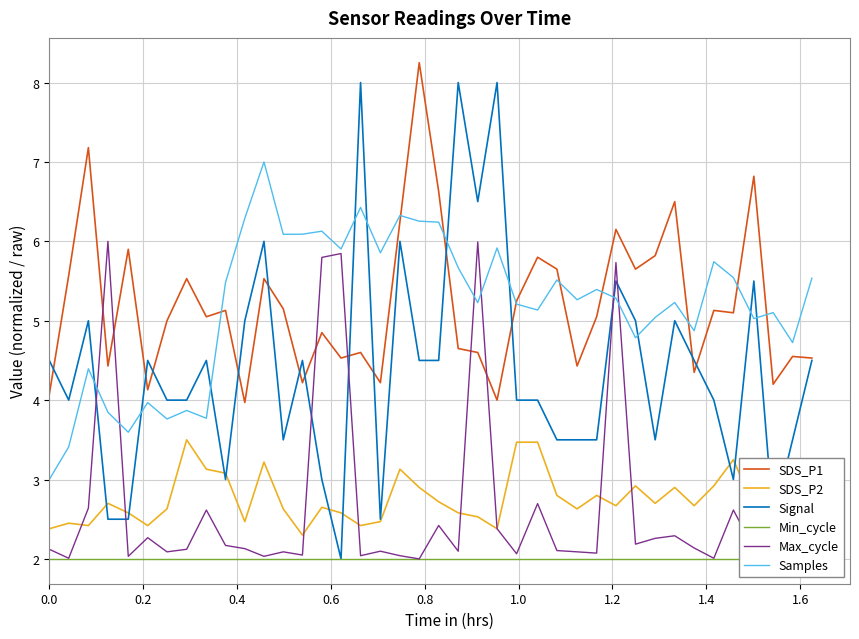

What is the value of the Samples point at the 28th from the left?

5.3